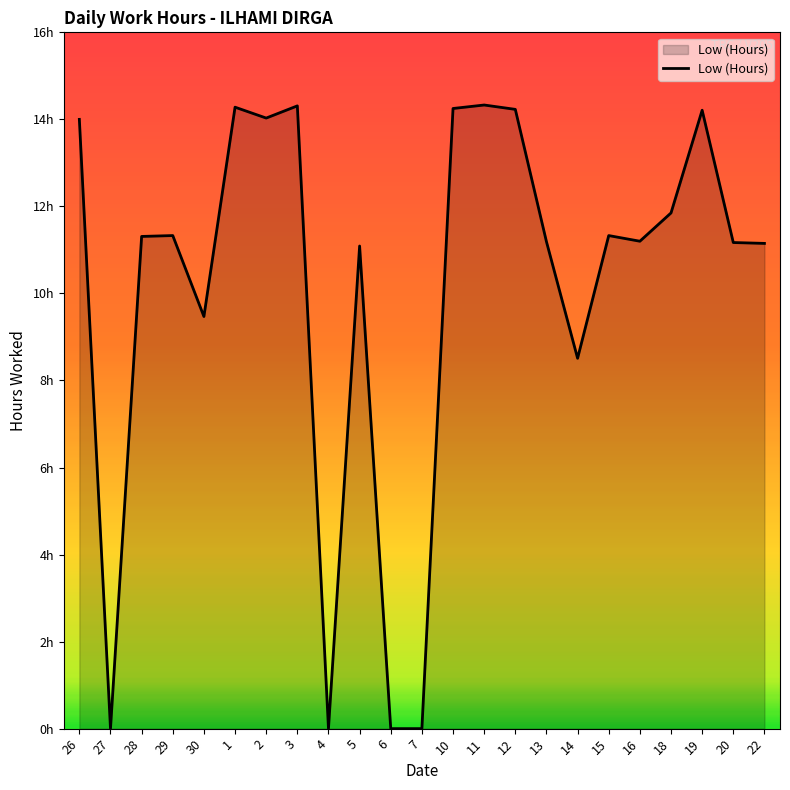

True or false: there are more than 1 points higher than both neighbors.

True